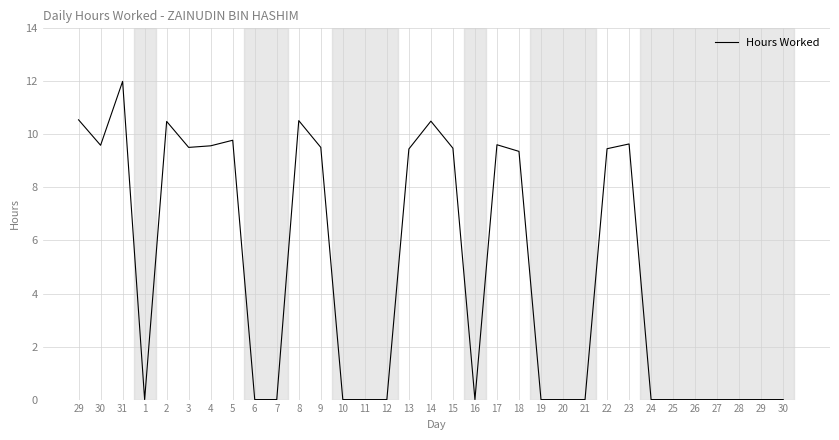

Rank the categories by value from highest to lowest.

31, 29, 8, 14, 2, 5, 23, 17, 30, 4, 3, 9, 15, 22, 13, 18, 1, 6, 7, 10, 11, 12, 16, 19, 20, 21, 24, 25, 26, 27, 28, 29, 30